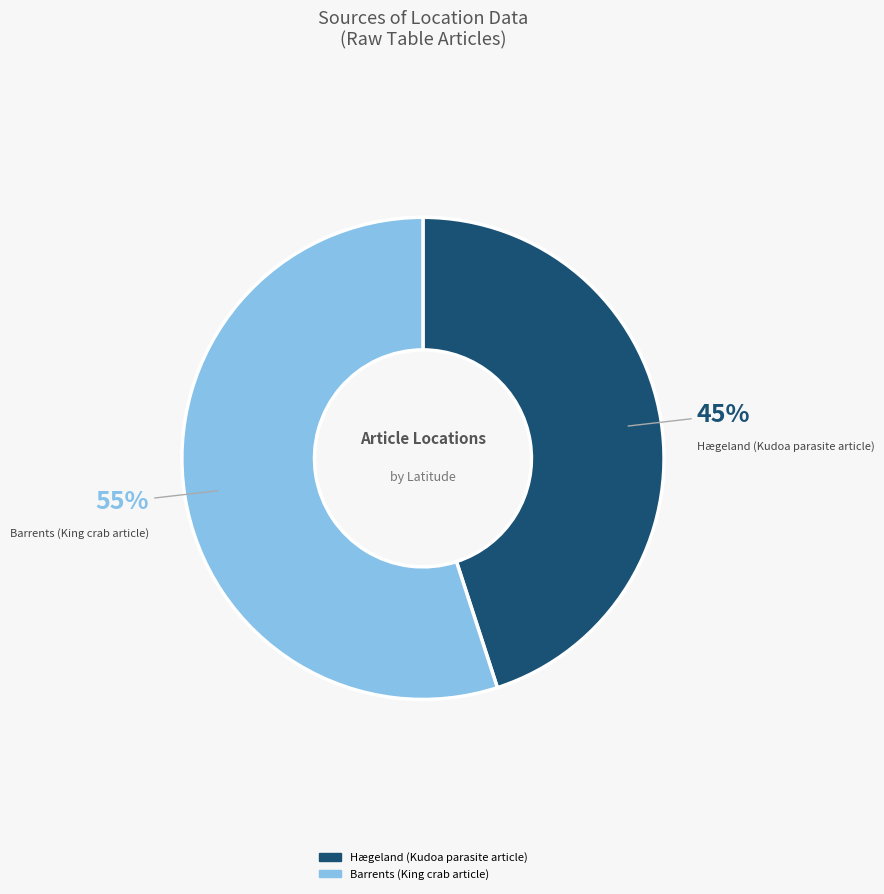

Do Barrents (King crab article) and Hægeland (Kudoa parasite article) together represent more than half of the pie?

Yes